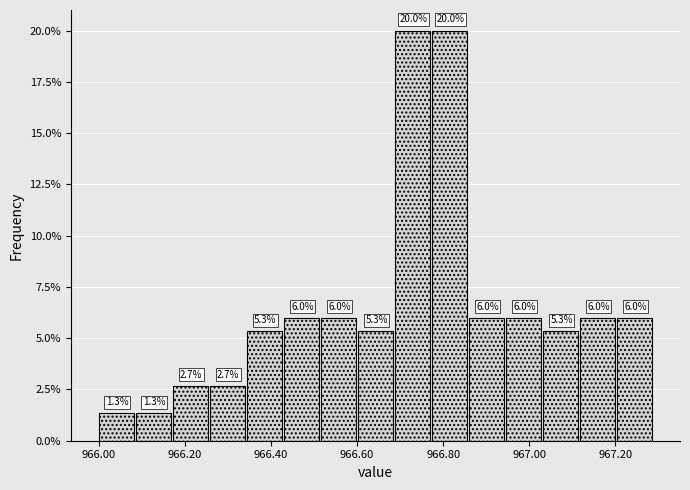

Reading left to right, list every bar in this chart as the range it spans on the x-axis followed by its height. The bar edges are not printed on the chart, so give them approximately, as read against the axis.

966.000 to 966.086: 1.3
966.086 to 966.172: 1.3
966.172 to 966.258: 2.7
966.258 to 966.344: 2.7
966.344 to 966.430: 5.3
966.430 to 966.516: 6.0
966.516 to 966.602: 6.0
966.602 to 966.688: 5.3
966.688 to 966.774: 20.0
966.774 to 966.860: 20.0
966.860 to 966.946: 6.0
966.946 to 967.032: 6.0
967.032 to 967.118: 5.3
967.118 to 967.204: 6.0
967.204 to 967.290: 6.0